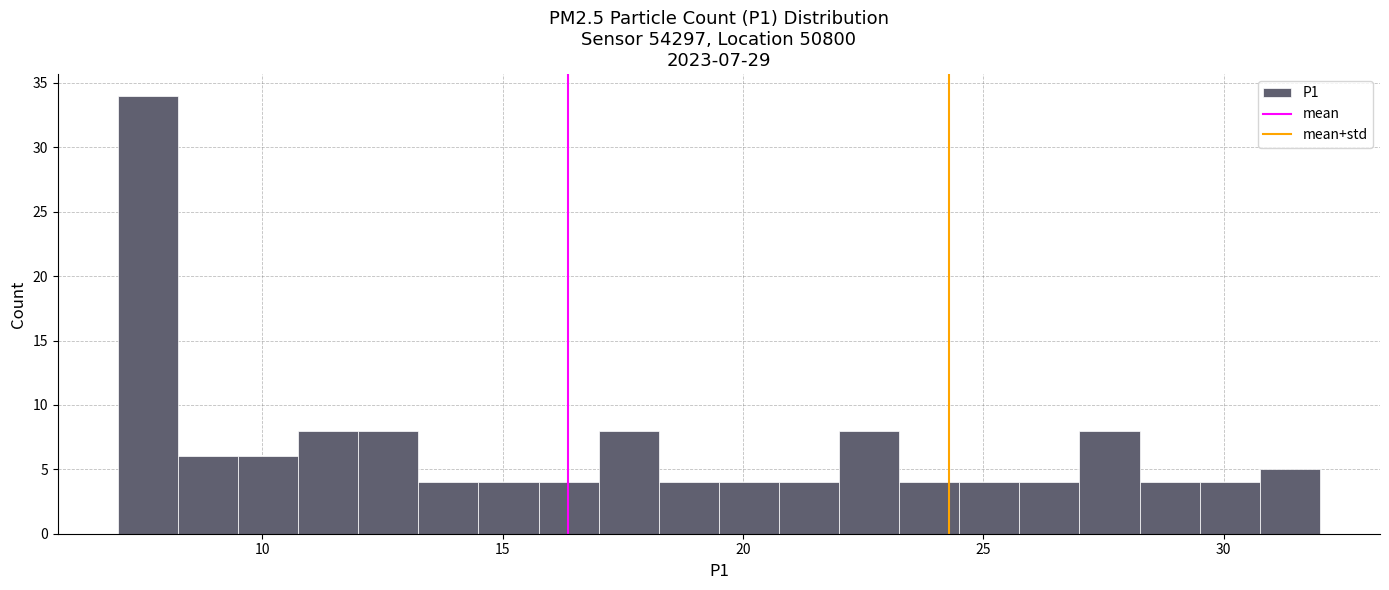

Read against the x-axis, roughly where is the centre of the tallest bar?

7.5